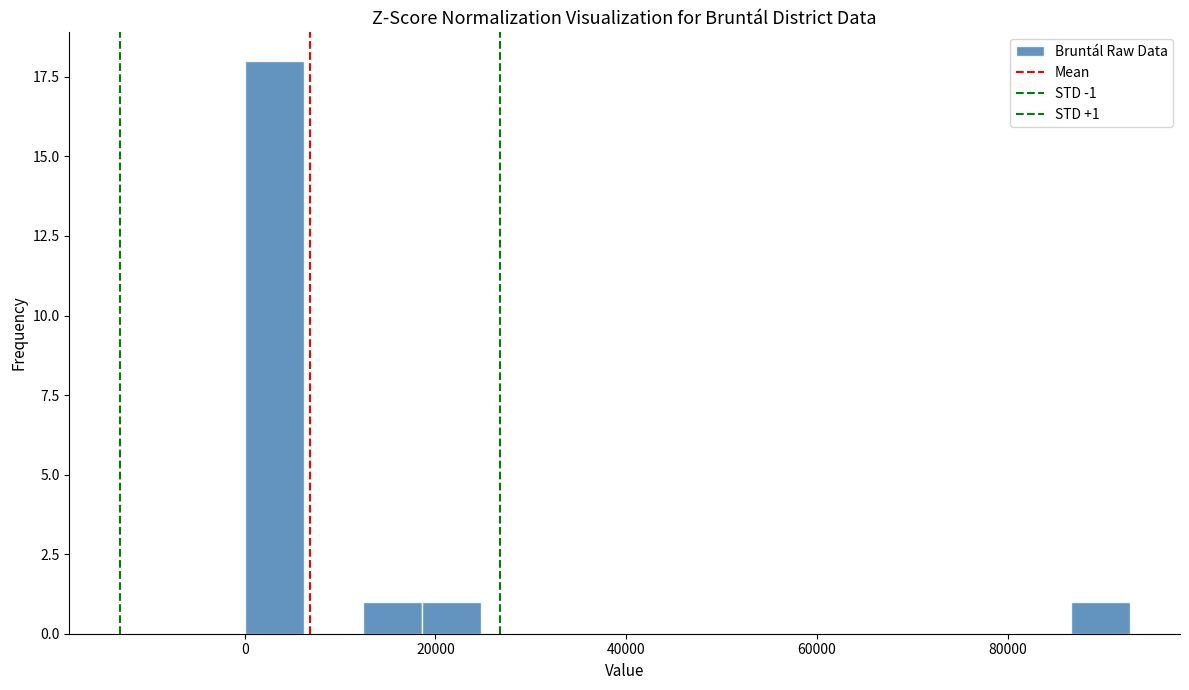

Around what value on the x-axis is the tallest bar? Give the approximate position of its centre, as read against the axis.

4000